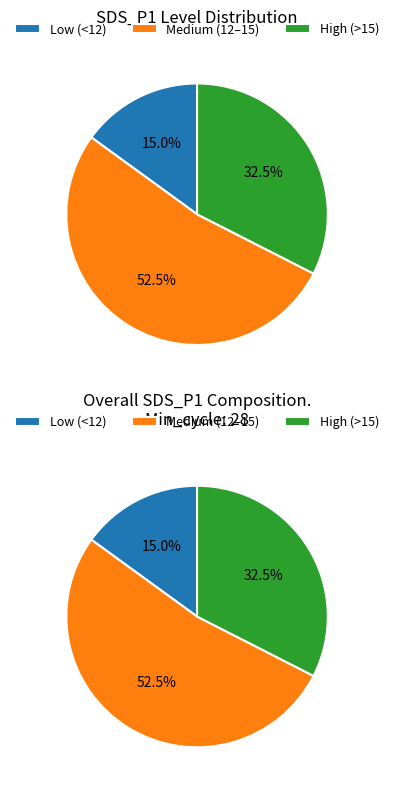

Between 28 and 28, which is larger?

28